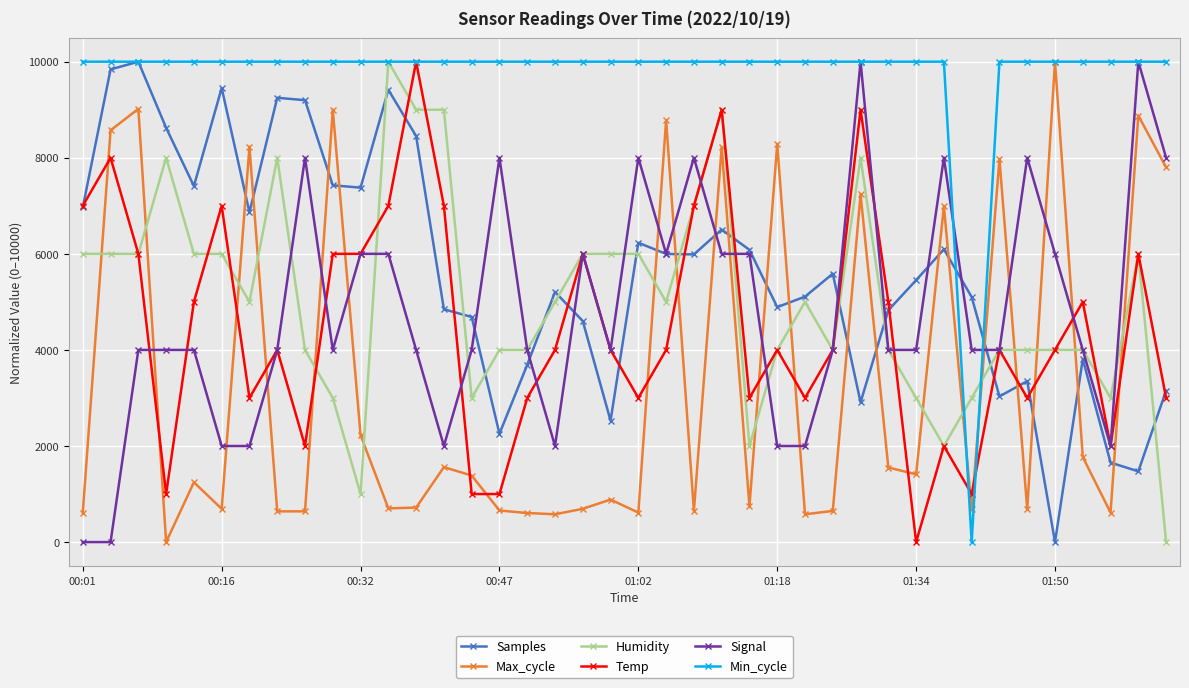

At how many categories does at least one series exceed 656?

40